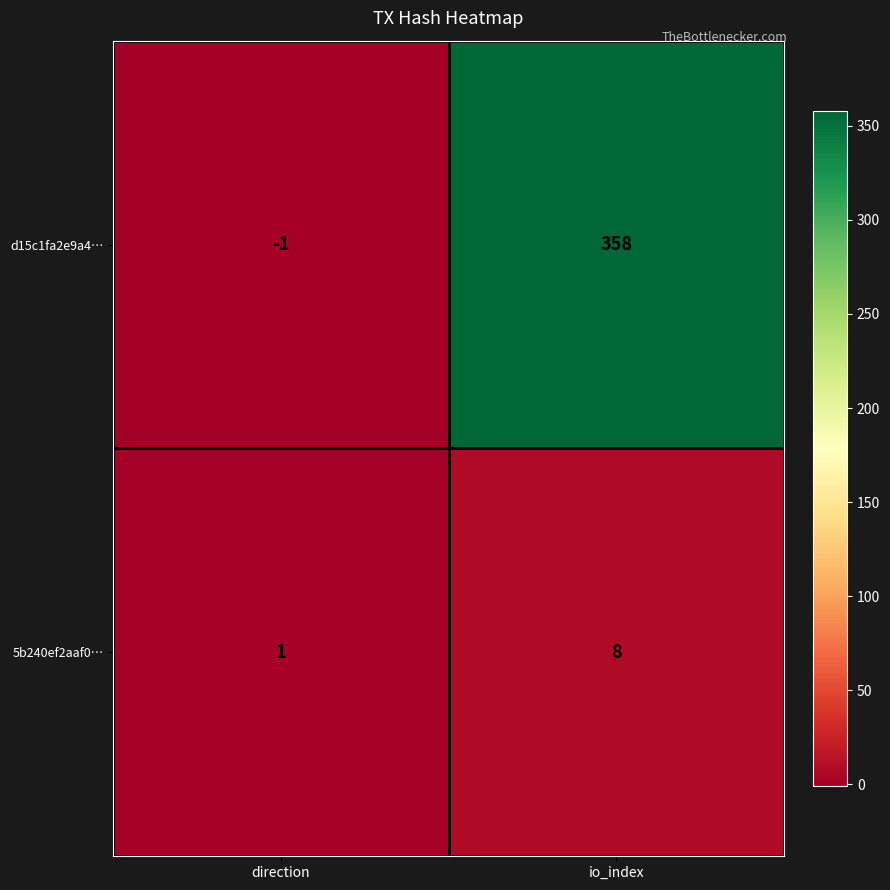

What is the sum of the d15c1fa2e9a4… values at direction and io_index?

357